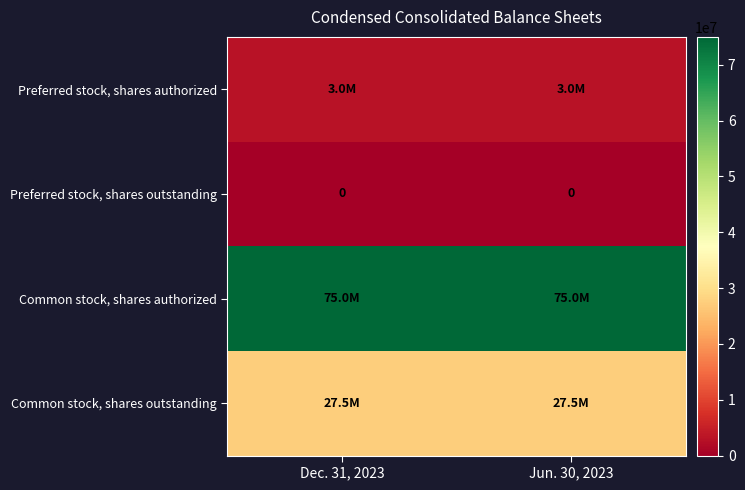

The value of Preferred stock, shares outstanding at Dec. 31, 2023 is 0. True or false?

True